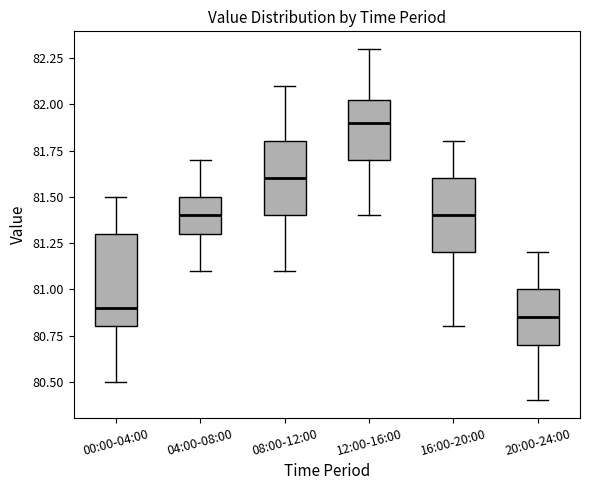

Reading left to right, read every box against the y-axis: the position of its median line, the range the box covers, and the ends of its whiskers. The values are not printed on the chart, so give them approximately, as read against the axis.

00:00-04:00: median 80.90, box 80.80 to 81.30, whiskers 80.50 to 81.50
04:00-08:00: median 81.40, box 81.30 to 81.50, whiskers 81.10 to 81.70
08:00-12:00: median 81.60, box 81.40 to 81.80, whiskers 81.10 to 82.10
12:00-16:00: median 81.90, box 81.70 to 82.05, whiskers 81.40 to 82.30
16:00-20:00: median 81.40, box 81.20 to 81.60, whiskers 80.80 to 81.80
20:00-24:00: median 80.85, box 80.70 to 81.00, whiskers 80.40 to 81.20